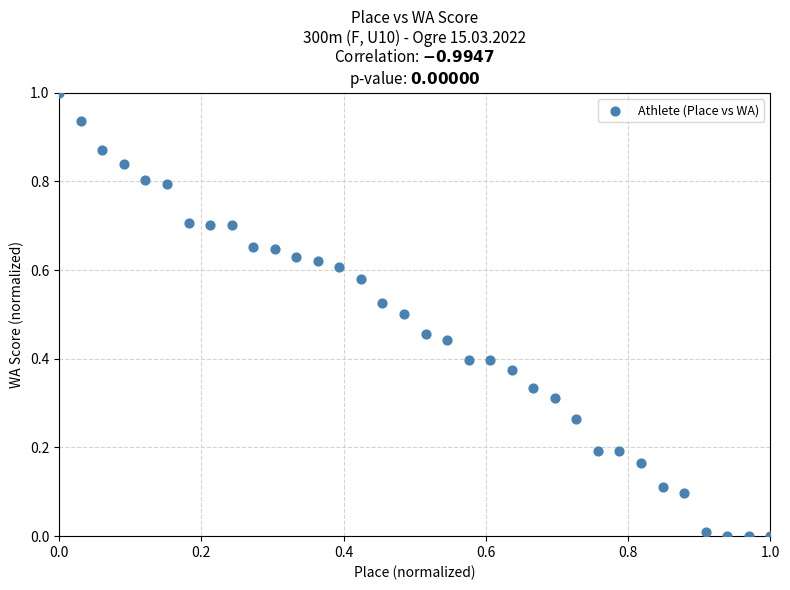

What is the range of X values (max minus min)?

1.0